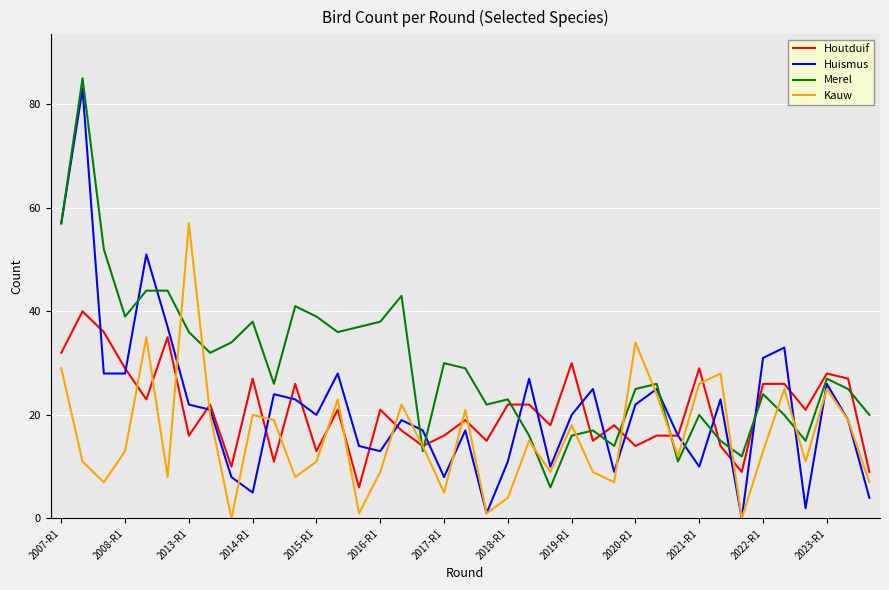

Which series has the largest total across all categories?

Merel